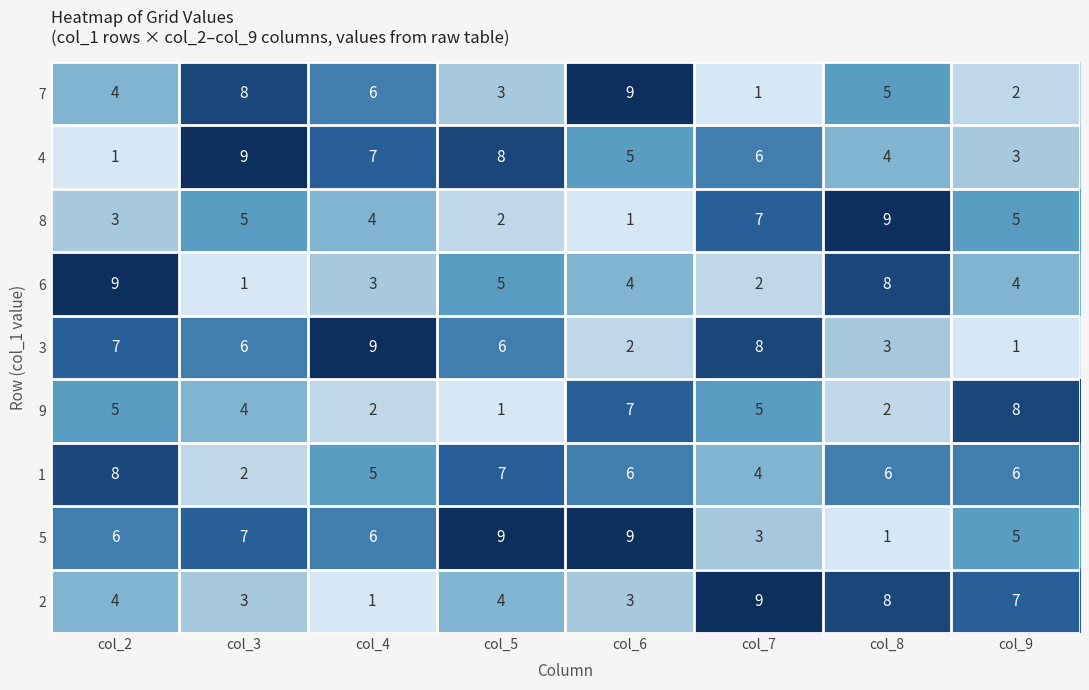

At which label is 4 closest to 5?

col_6